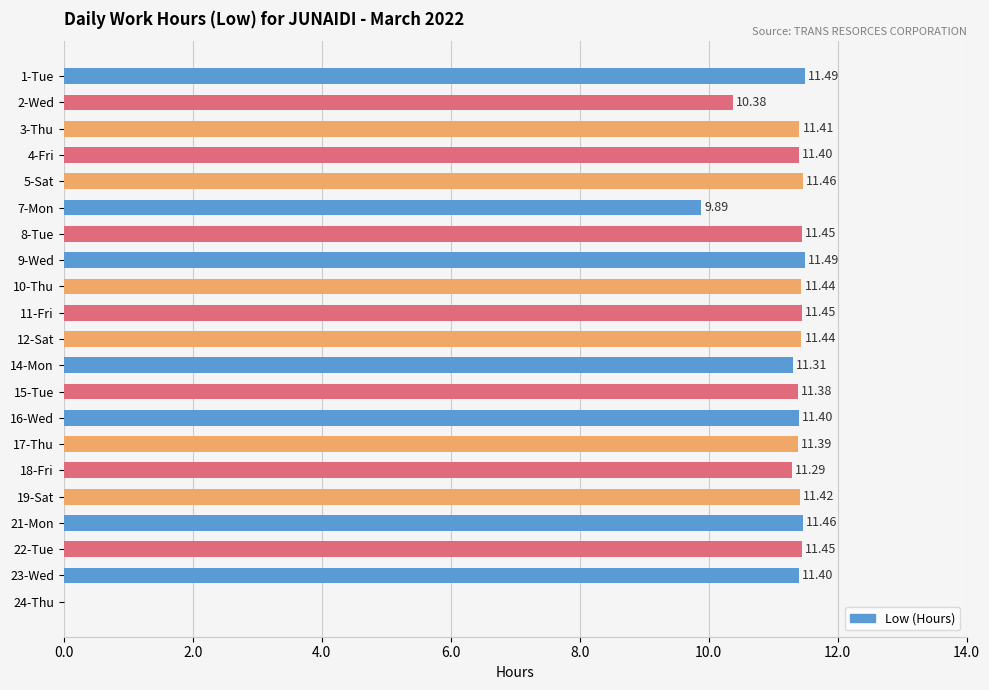

What is the sum of the values at 14-Mon and 1-Tue?

22.8